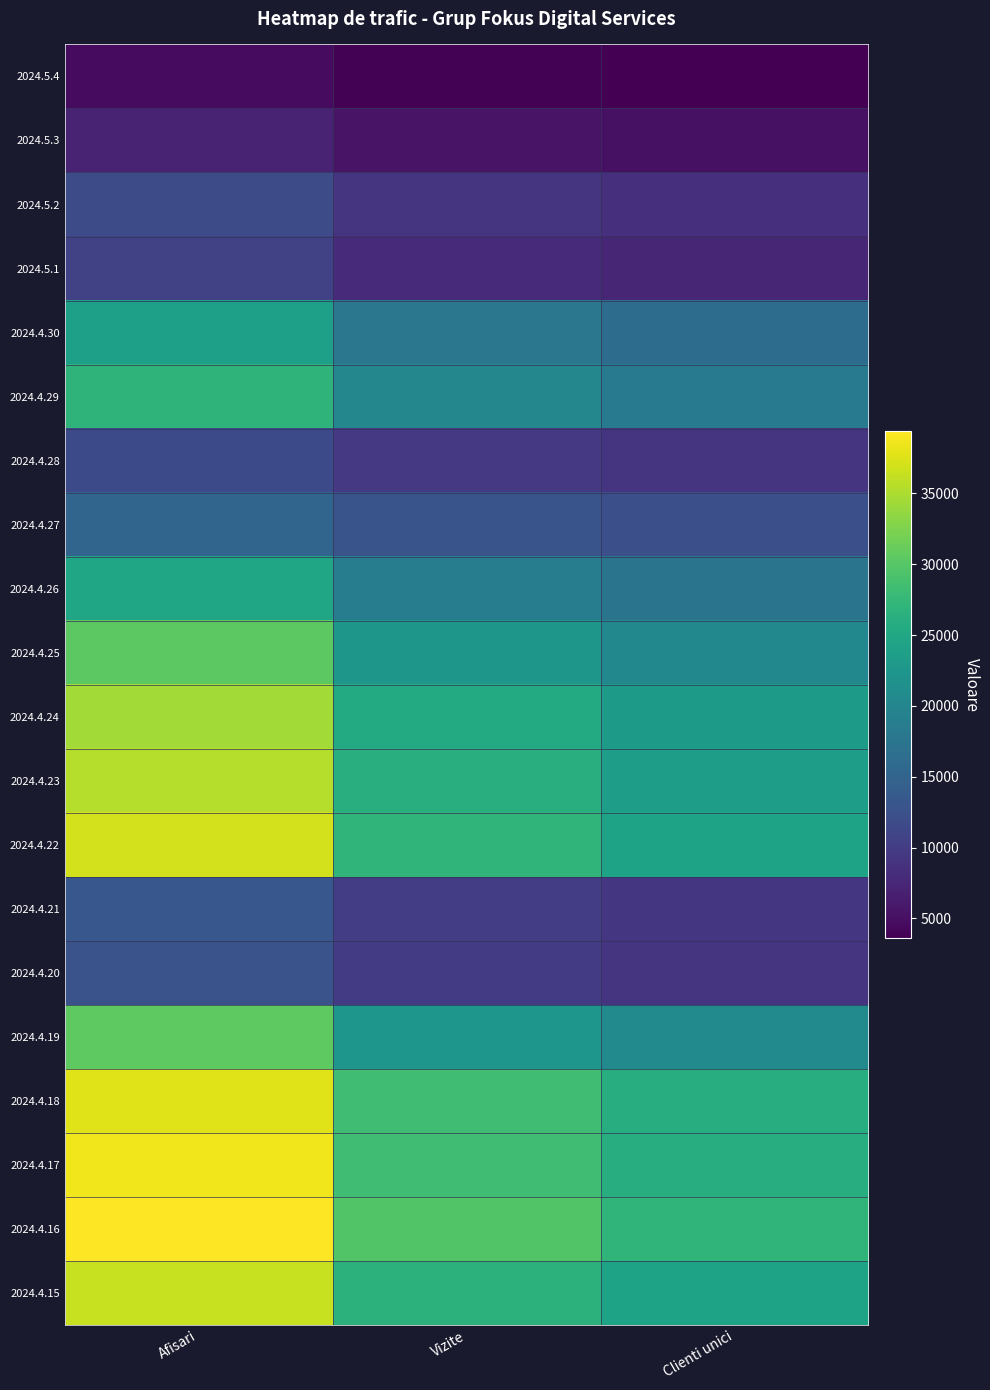

What is the total value across all series at Vizite?

362037